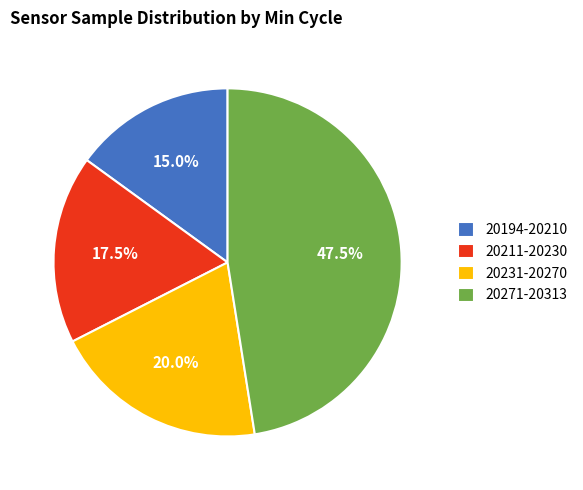

Rank the categories by value from lowest to highest.

20194-20210, 20211-20230, 20231-20270, 20271-20313